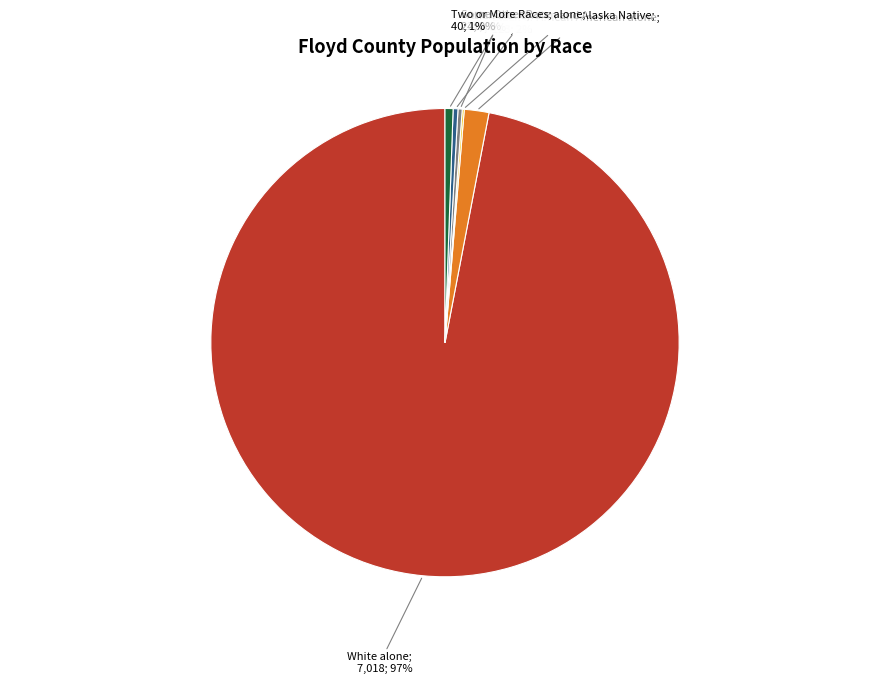

Is there a majority slice in this chart?

Yes